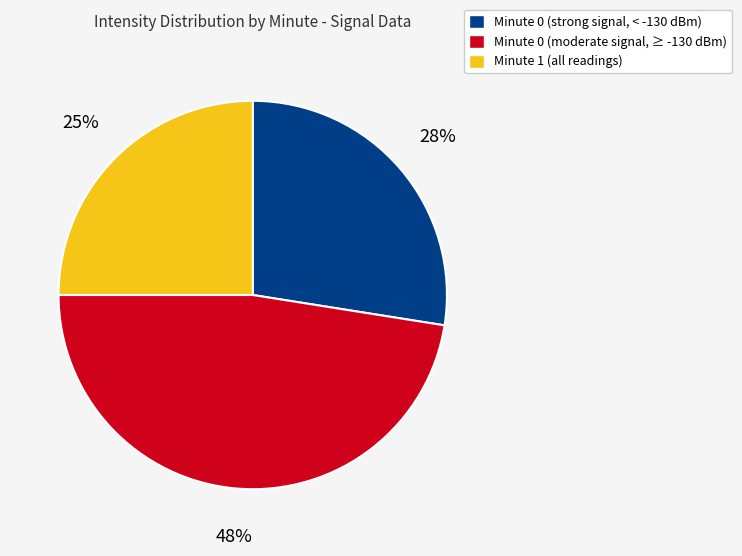

Count the number of slices in the pie.

3